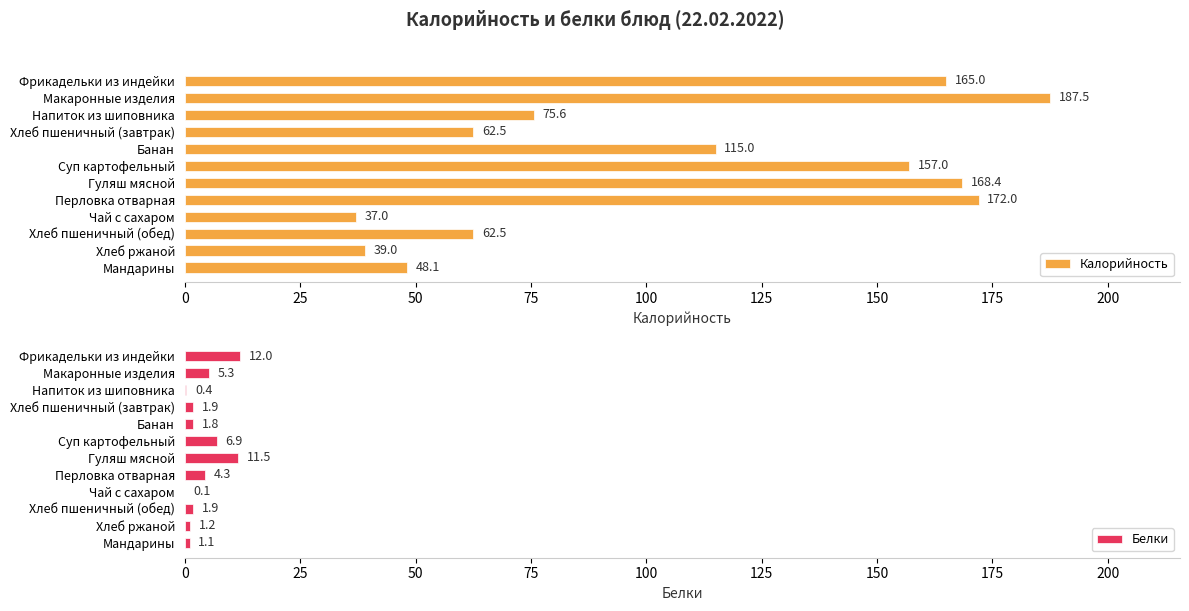

The Белки series shows 0.4 at Напиток из шиповника. True or false?

True